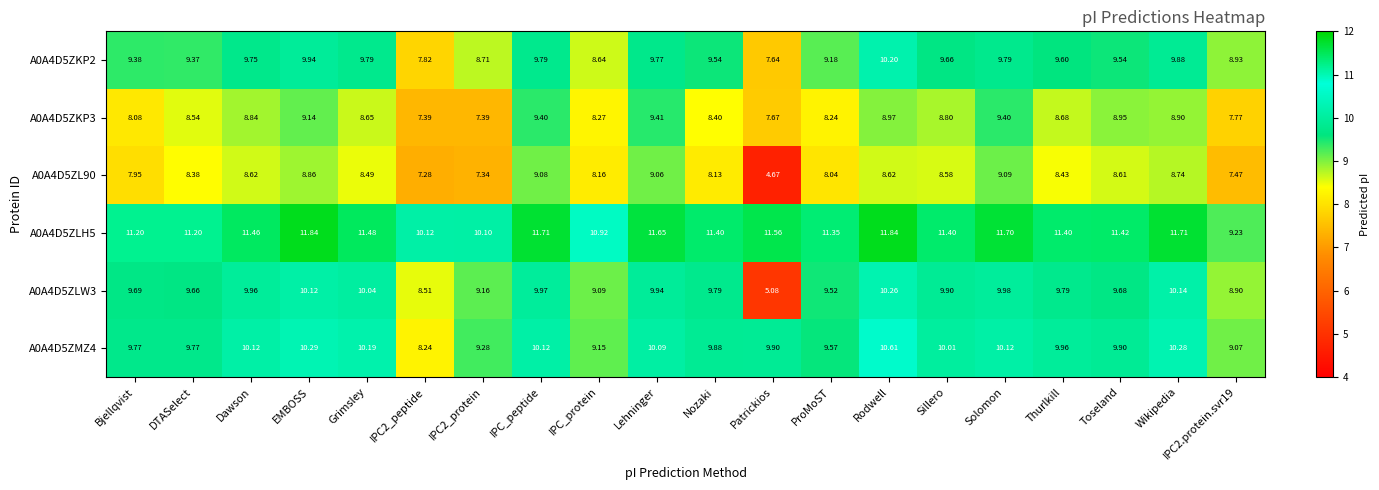

Is the value of A0A4D5ZMZ4 at ProMoST greater than the value of A0A4D5ZKP2 at IPC_protein?

Yes